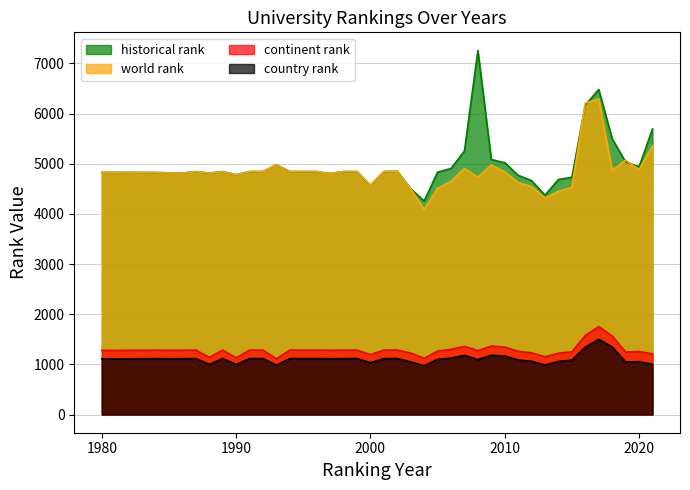

How many data points in historical rank are above 4843?

13